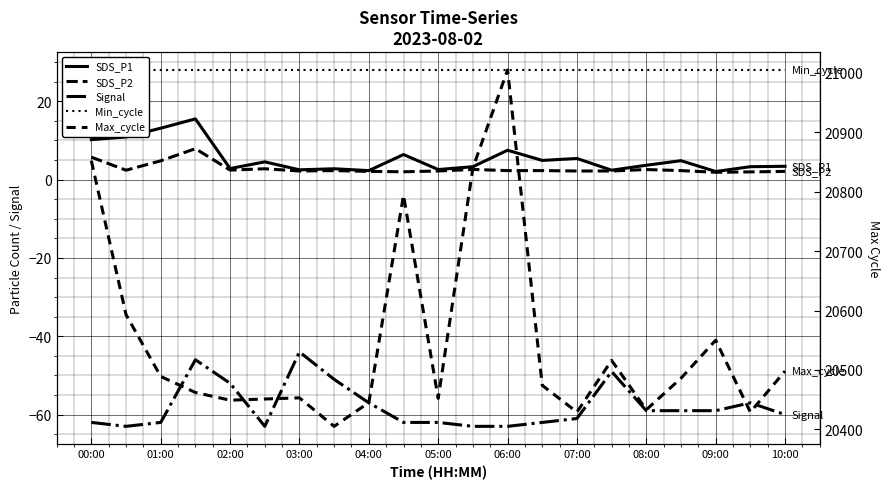

How many values in the SDS_P1 series exceed 3?

14